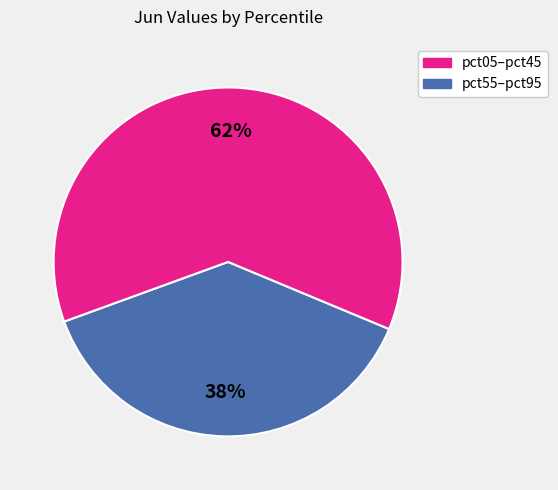

How many segments does this pie chart have?

2